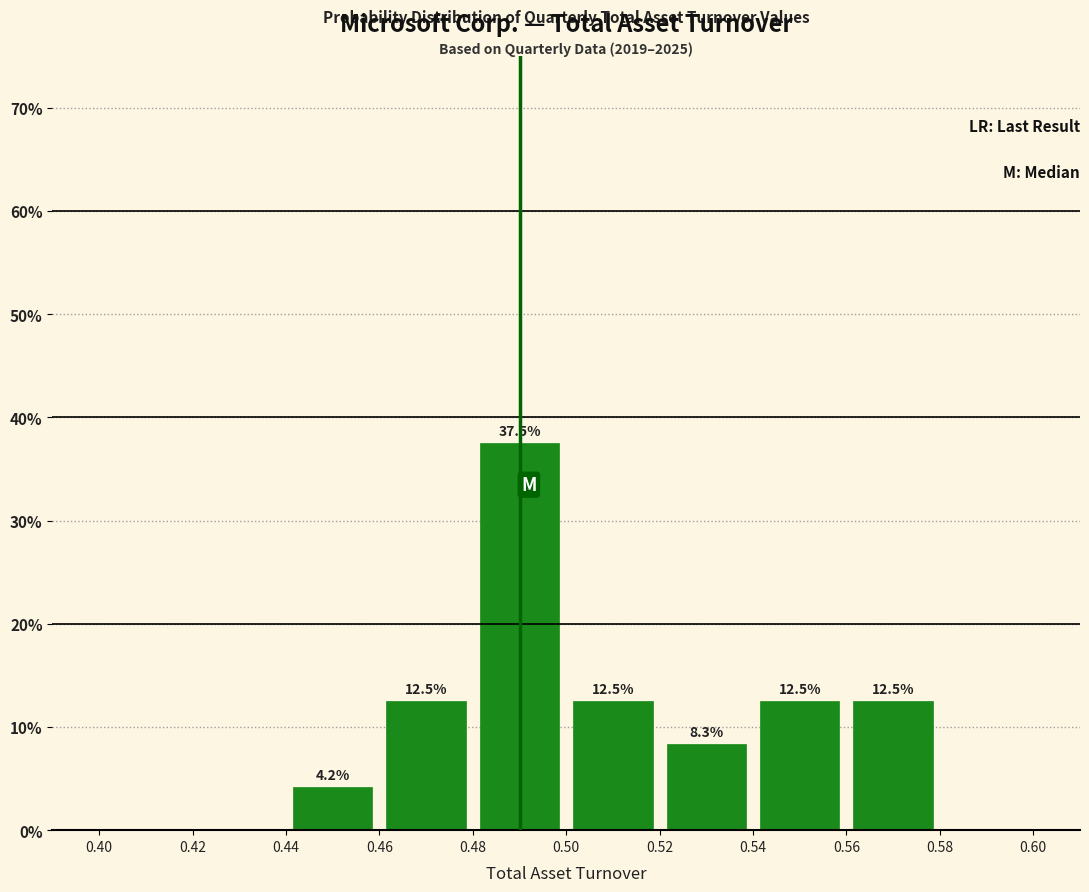

Which range on the x-axis has the tallest bar?

0.48 to 0.50